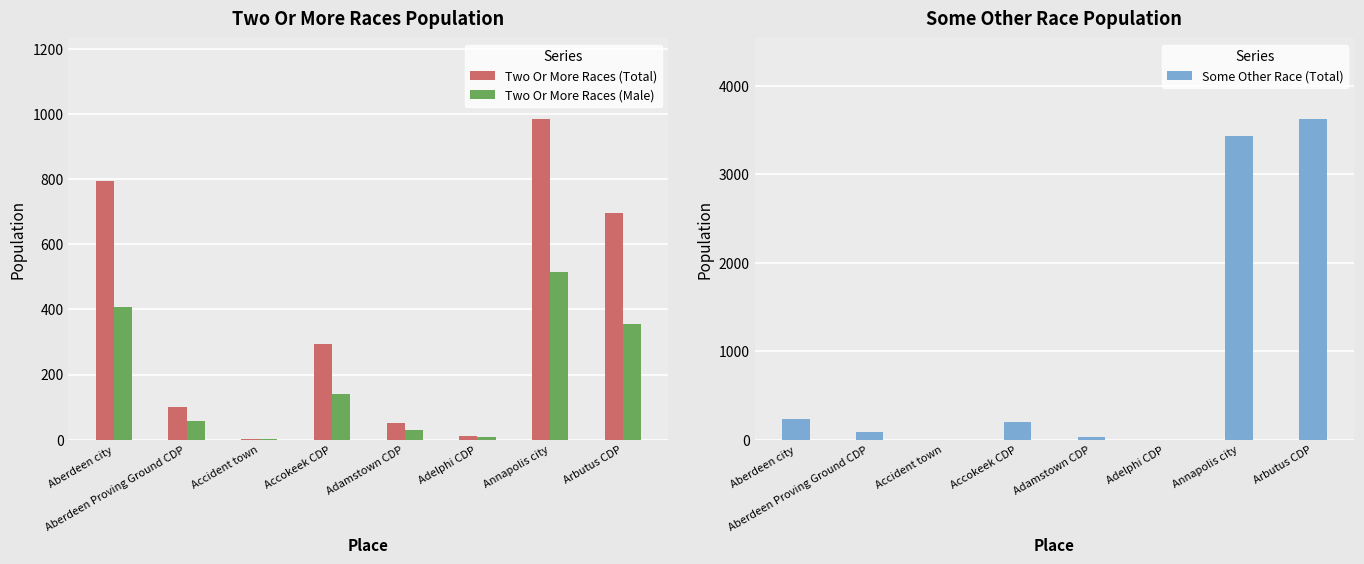

True or false: Two Or More Races (Total) has a value of 1123 at Aberdeen city.

False